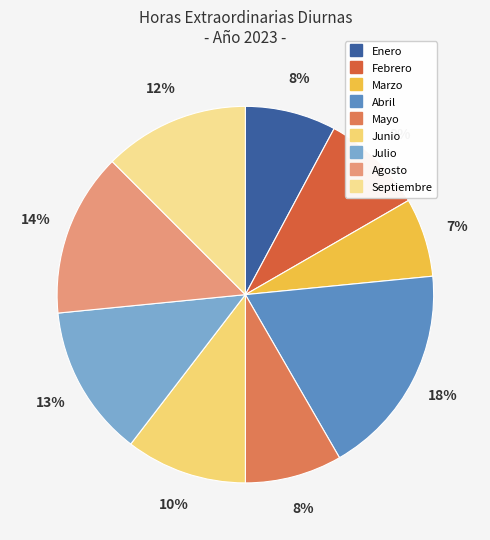

How many slices are in this pie chart?

9